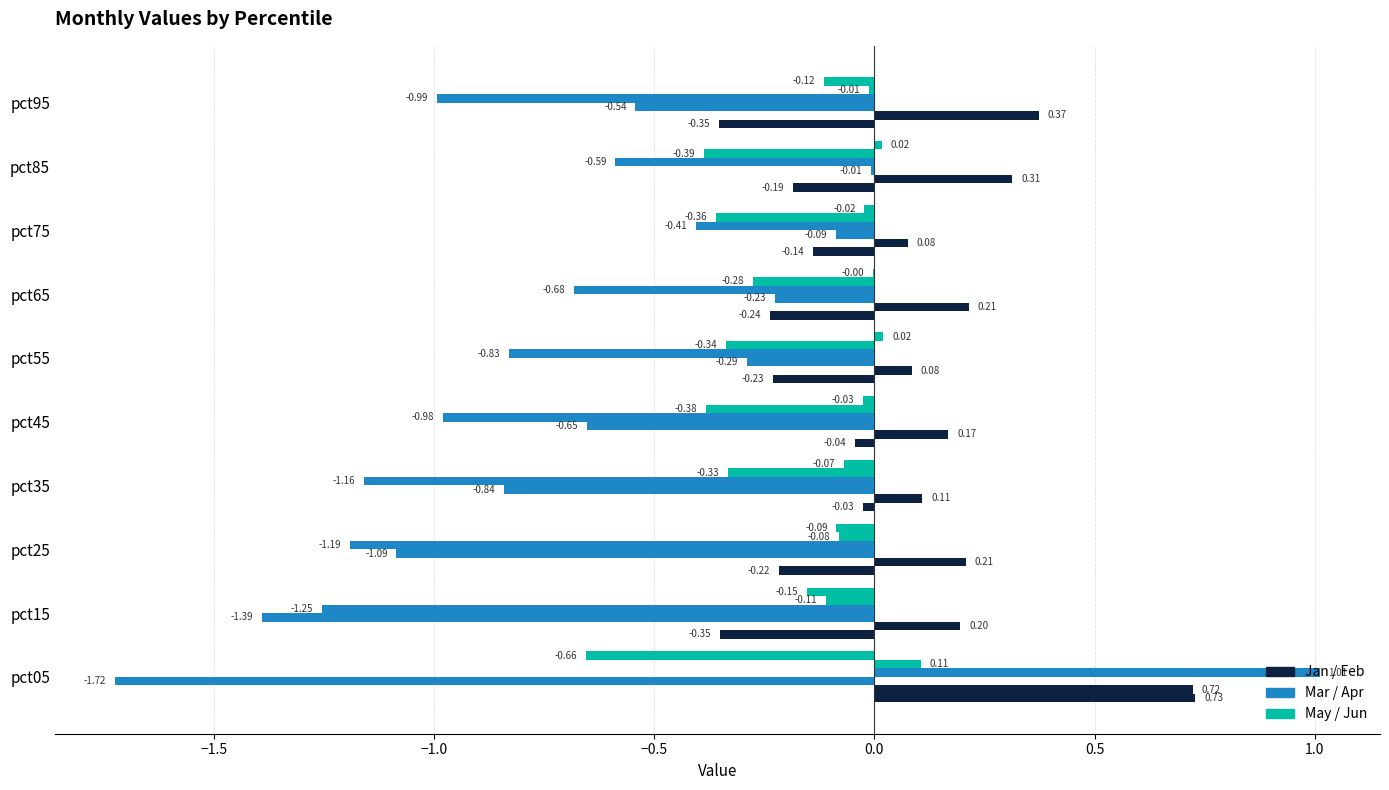

How many distinct data groups are displayed?

6